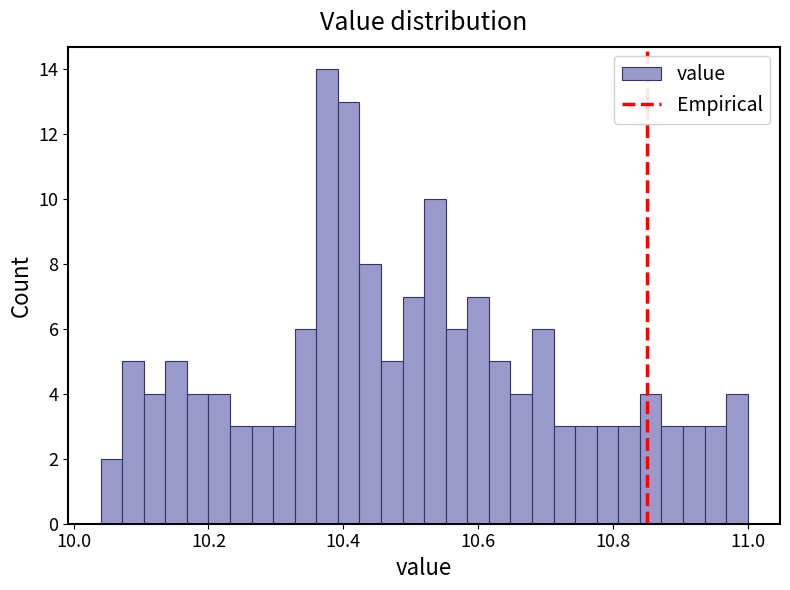

Around what value on the x-axis is the tallest bar? Give the approximate position of its centre, as read against the axis.

10.38